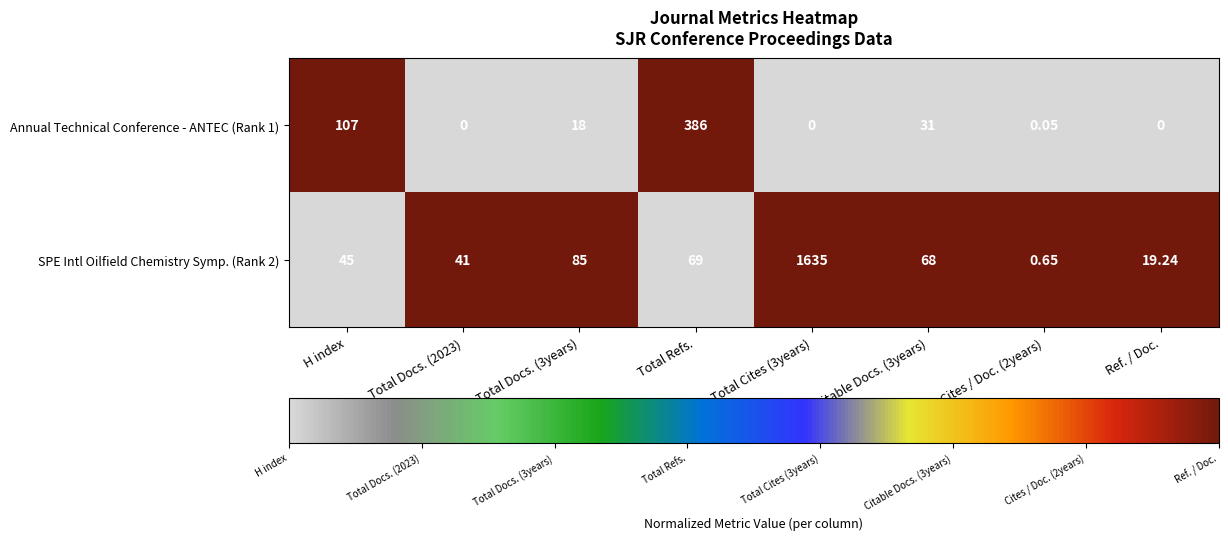

Which category has the highest value in the Annual Technical Conference - ANTEC (Rank 1) series?

Total Refs.